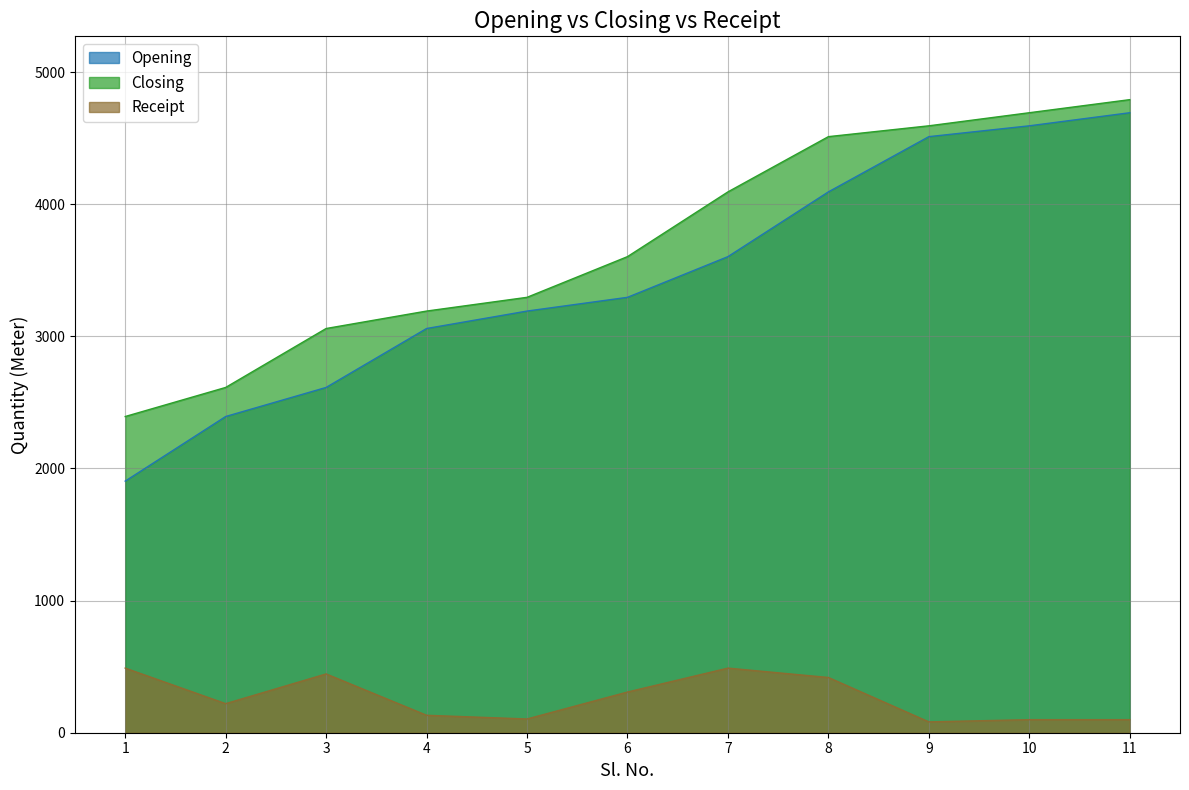

Where does the Closing series first go above 3603?

7